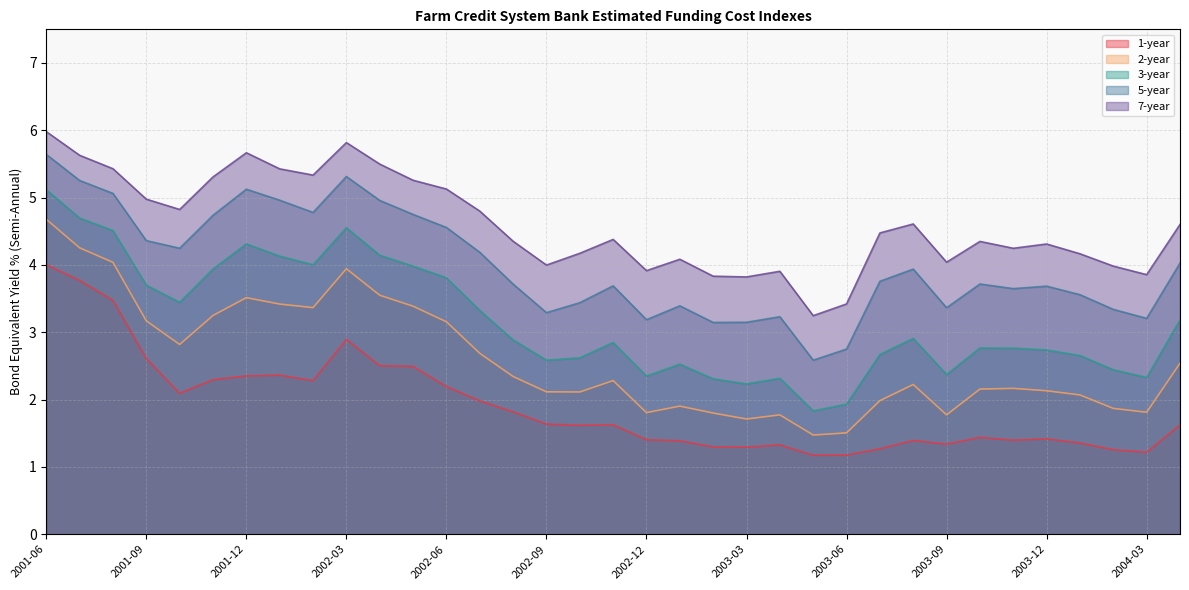

At which category does 2-year reach its first local peak?

2001-12